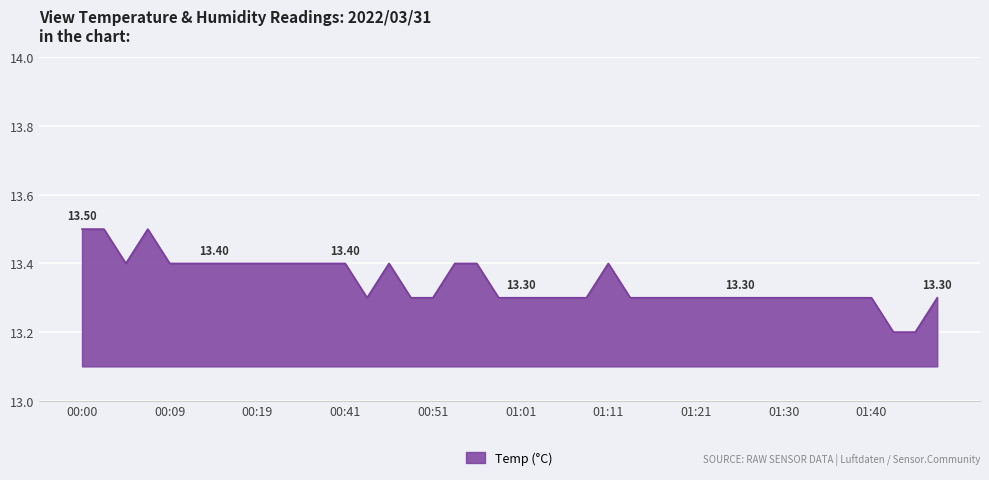

What is the difference between the maximum and minimum values?

0.3